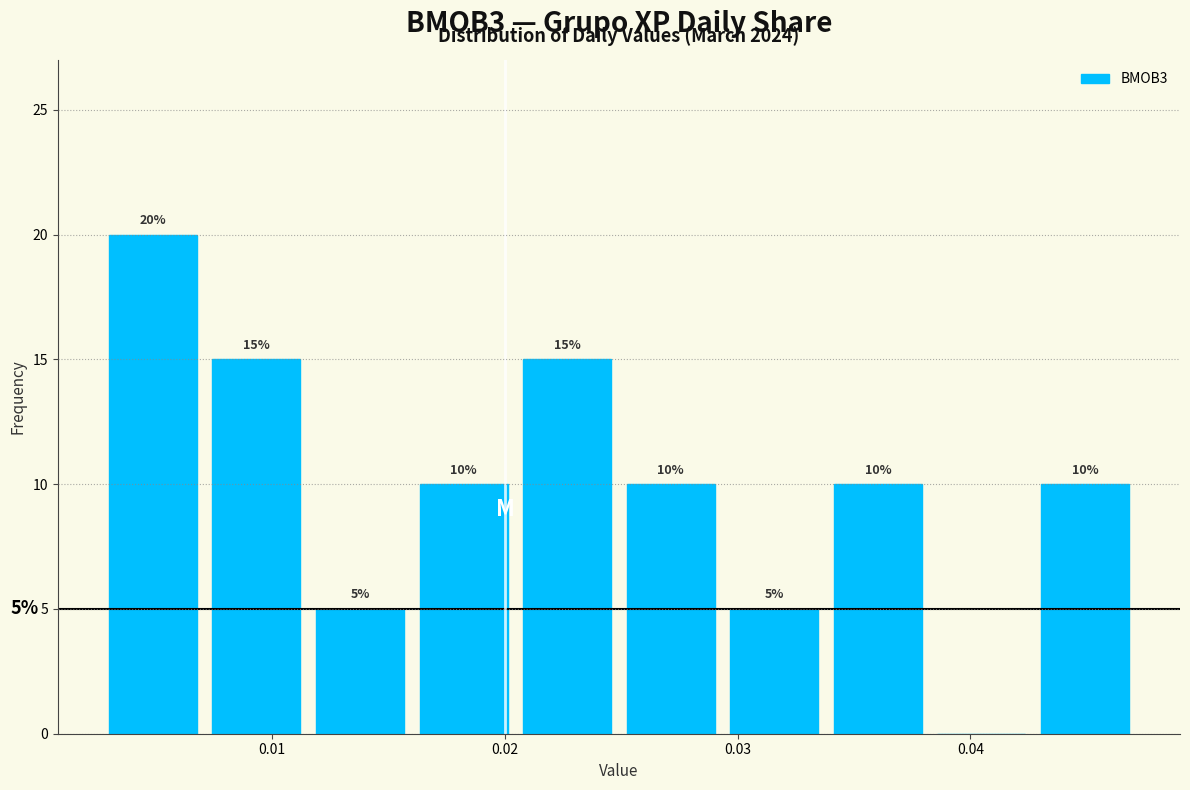

Over which range of the x-axis is the bar tallest?

0.003 to 0.007